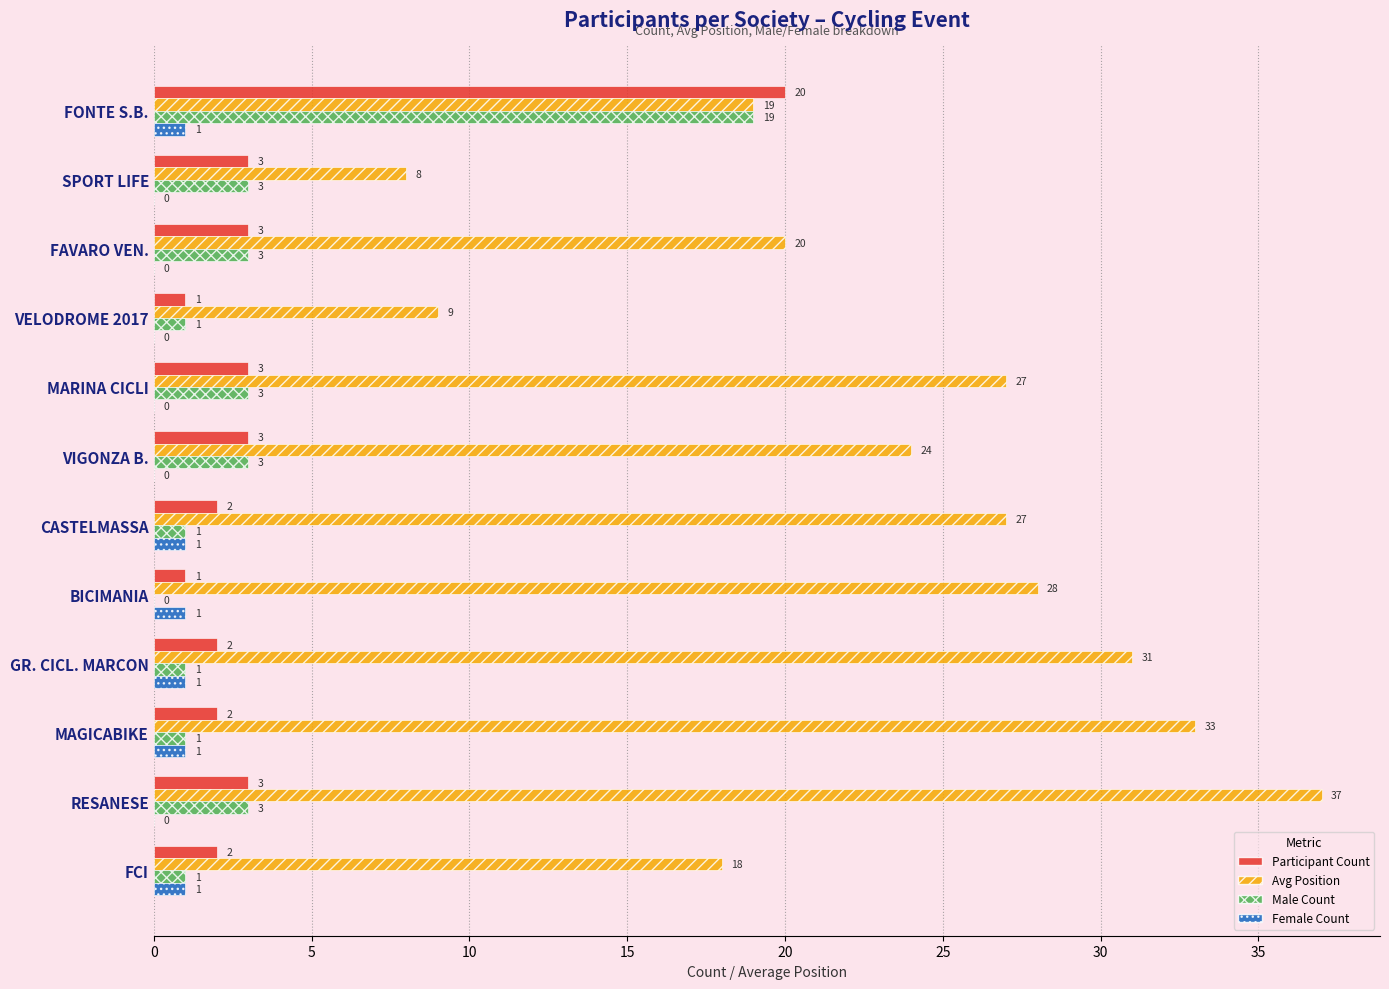

Is the value of Avg Position at FCI greater than the value of Male Count at FCI?

Yes